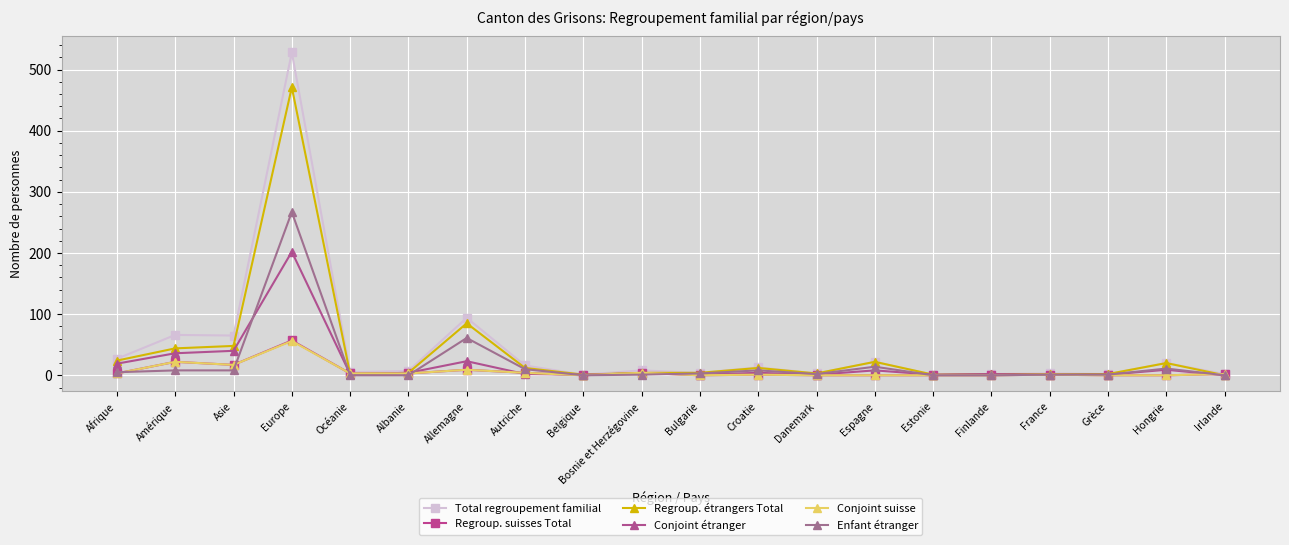

How many lines are shown in the chart?

6